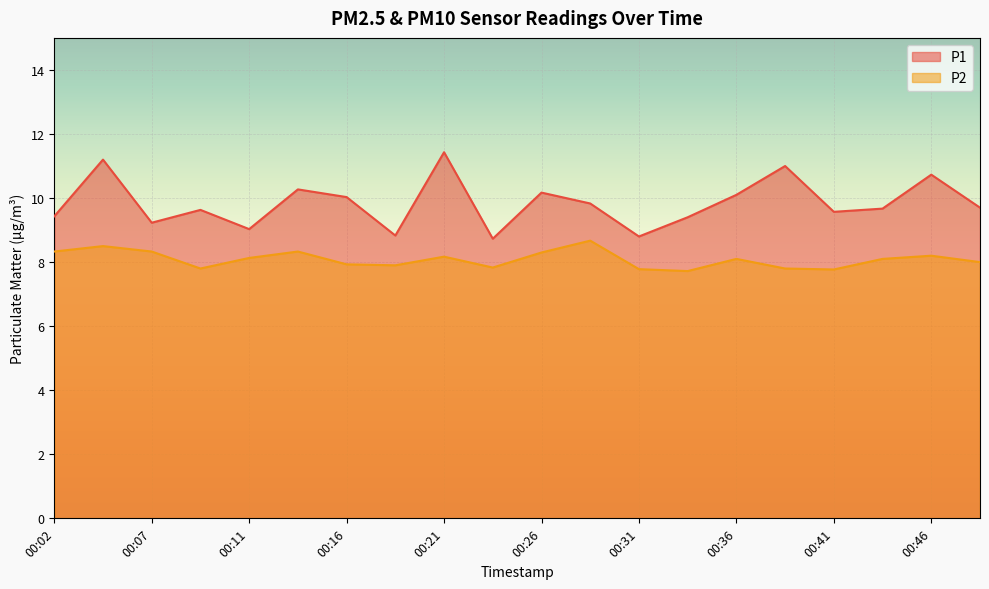

Which series has the widest spread of values?

P1